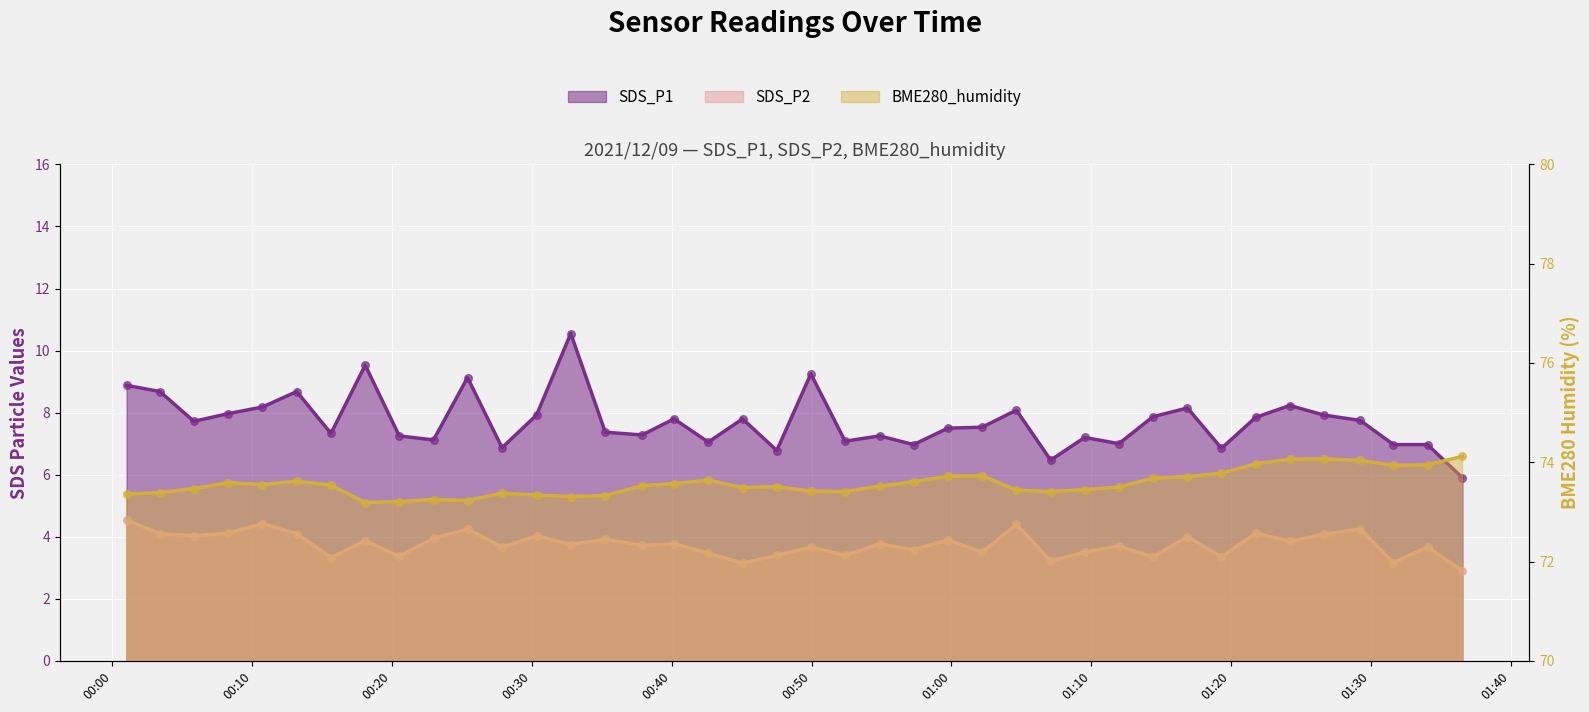

Which series contains the lowest Y value?

SDS_P2